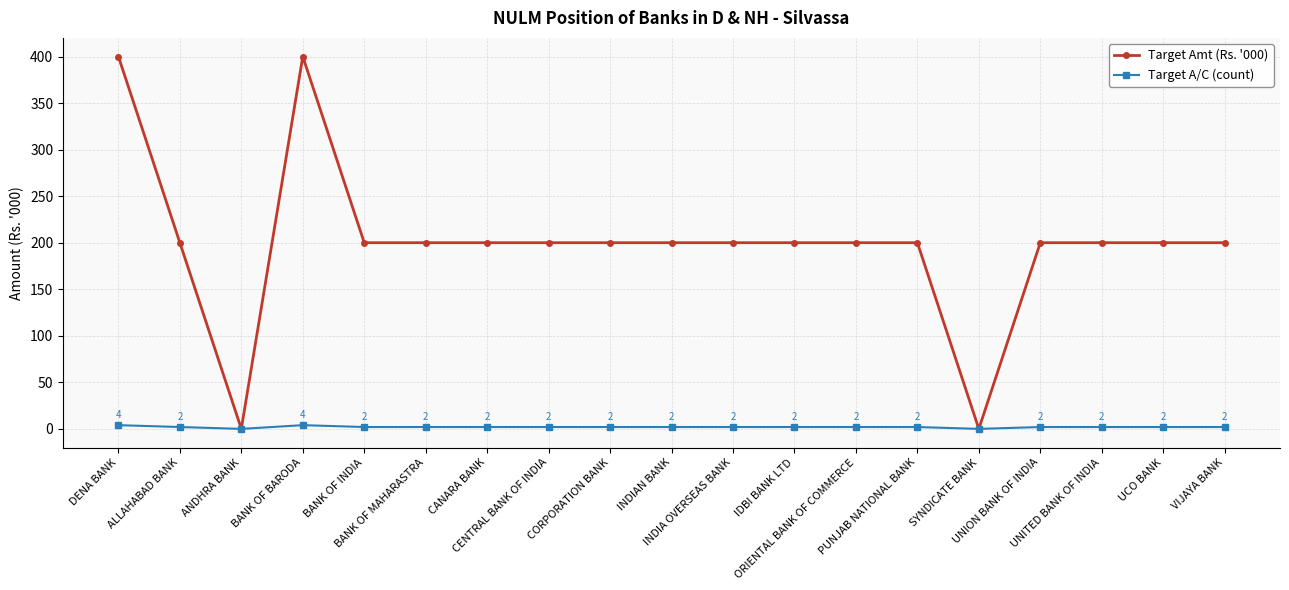

The Target Amt (Rs. '000) series shows 304 at PUNJAB NATIONAL BANK. True or false?

False